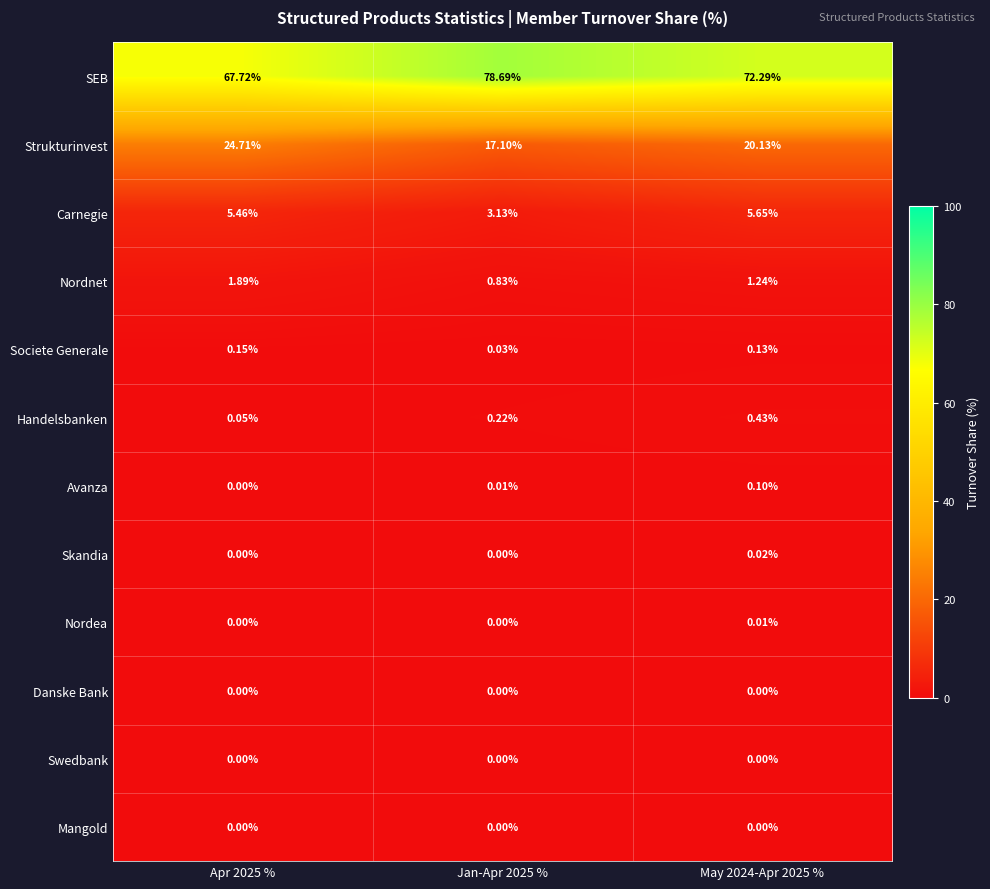

What is the spread (max minus min) of values at Jan-Apr 2025 %?

78.7